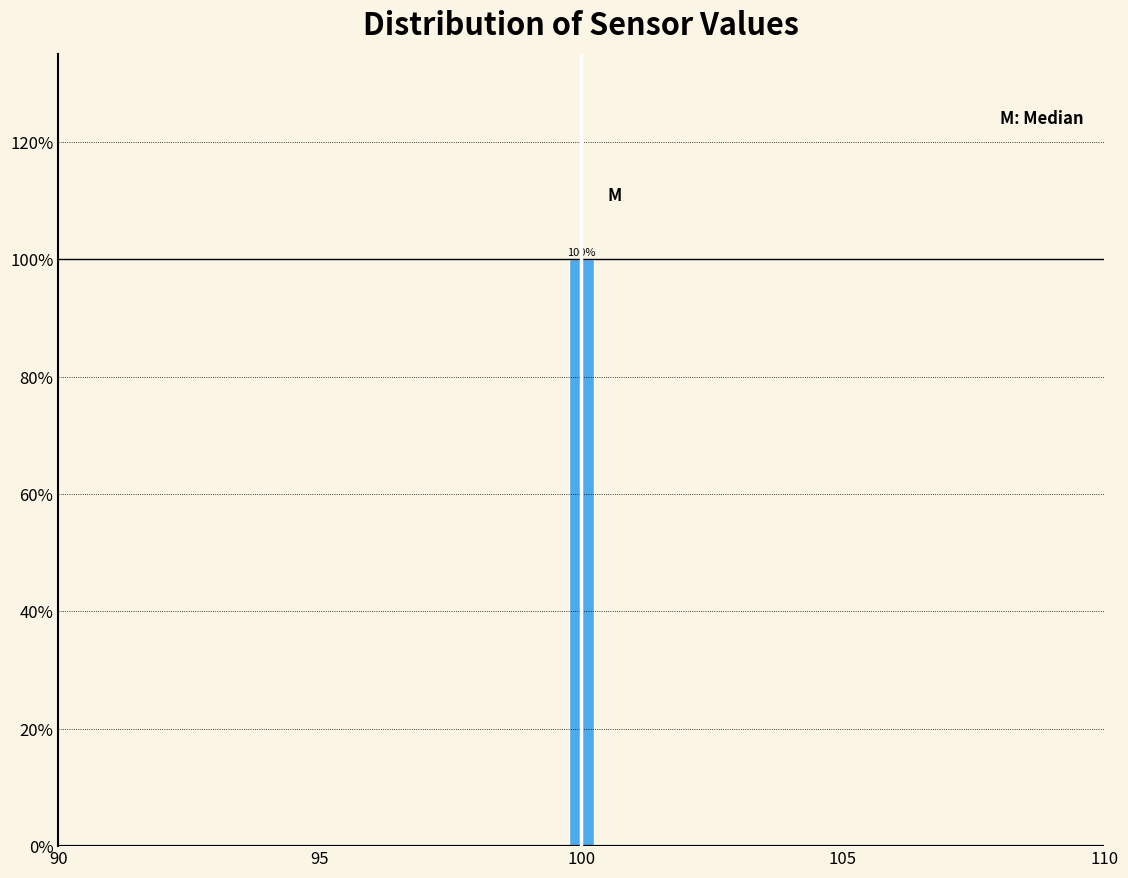

Read against the x-axis, roughly where is the centre of the tallest bar?

100.0